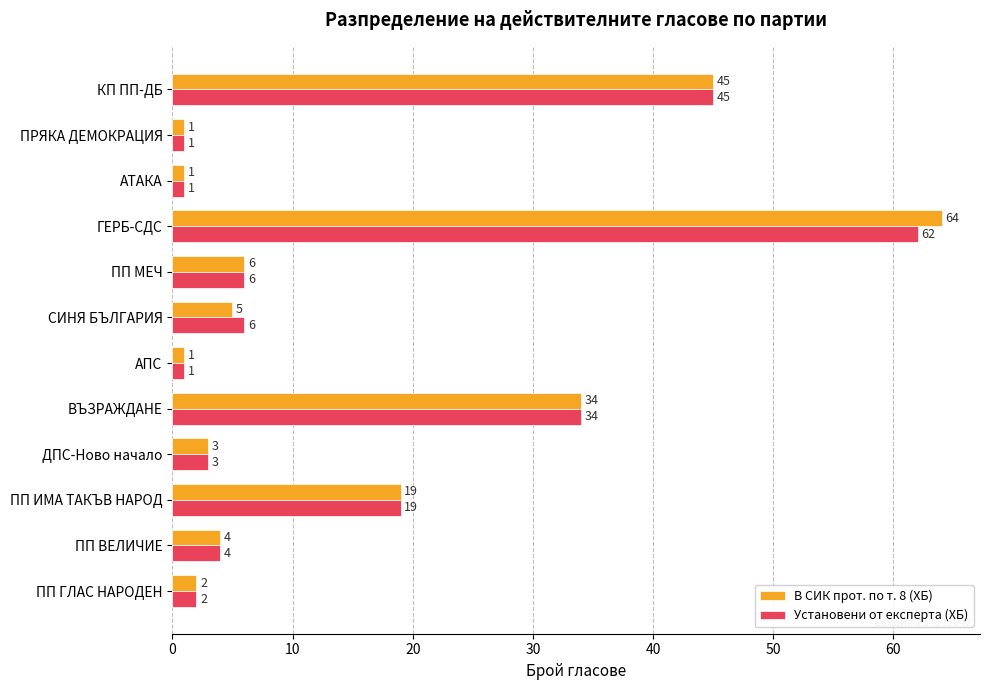

What is the average value of the Установени от експерта (ХБ) series?

15